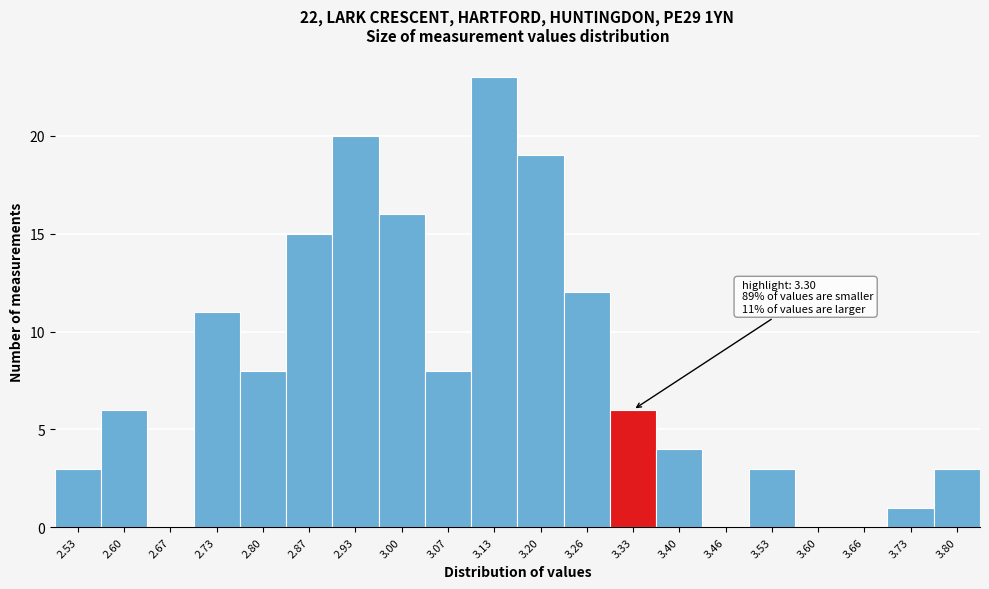

Over which range of the x-axis is the bar tallest?

3.10 to 3.17